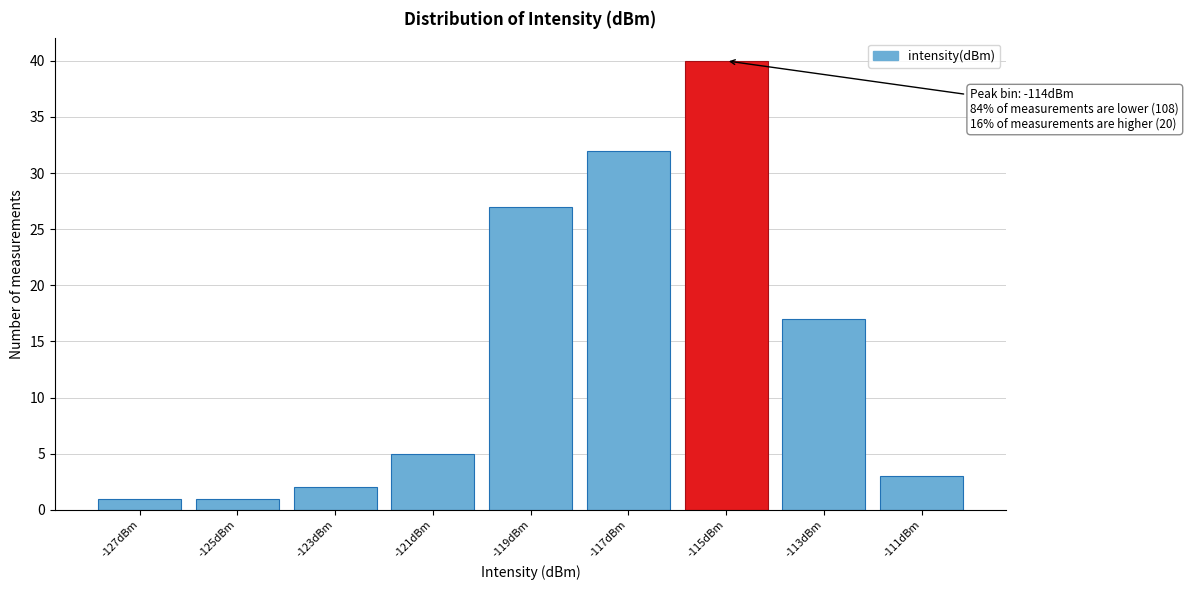

Reading right to left, list all the values displayed in this chart.

-111dBm=3	-113dBm=17	-115dBm=40	-117dBm=32	-119dBm=27	-121dBm=5	-123dBm=2	-125dBm=1	-127dBm=1